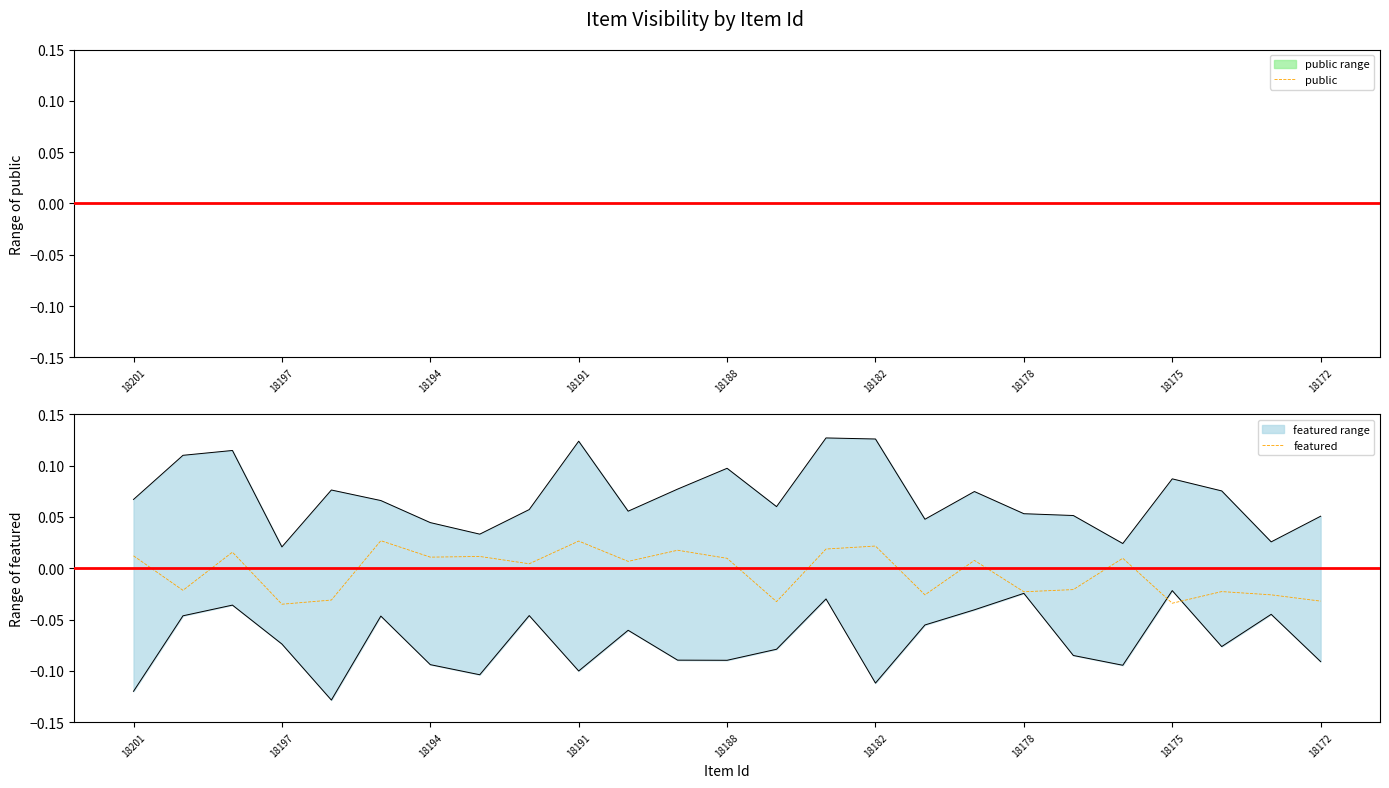

Where does the featured series first go above 0?

18201